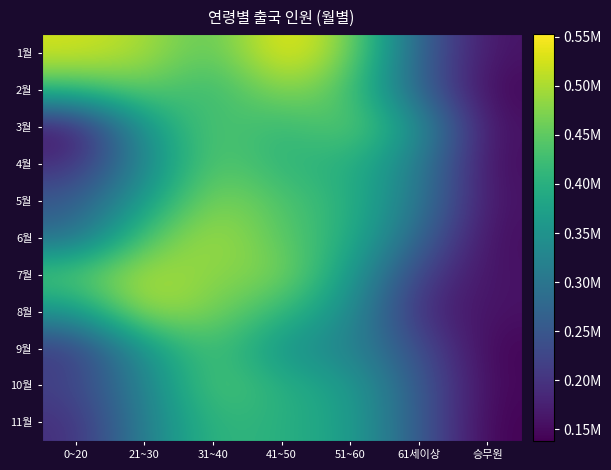

What is the greatest value displayed?

552770